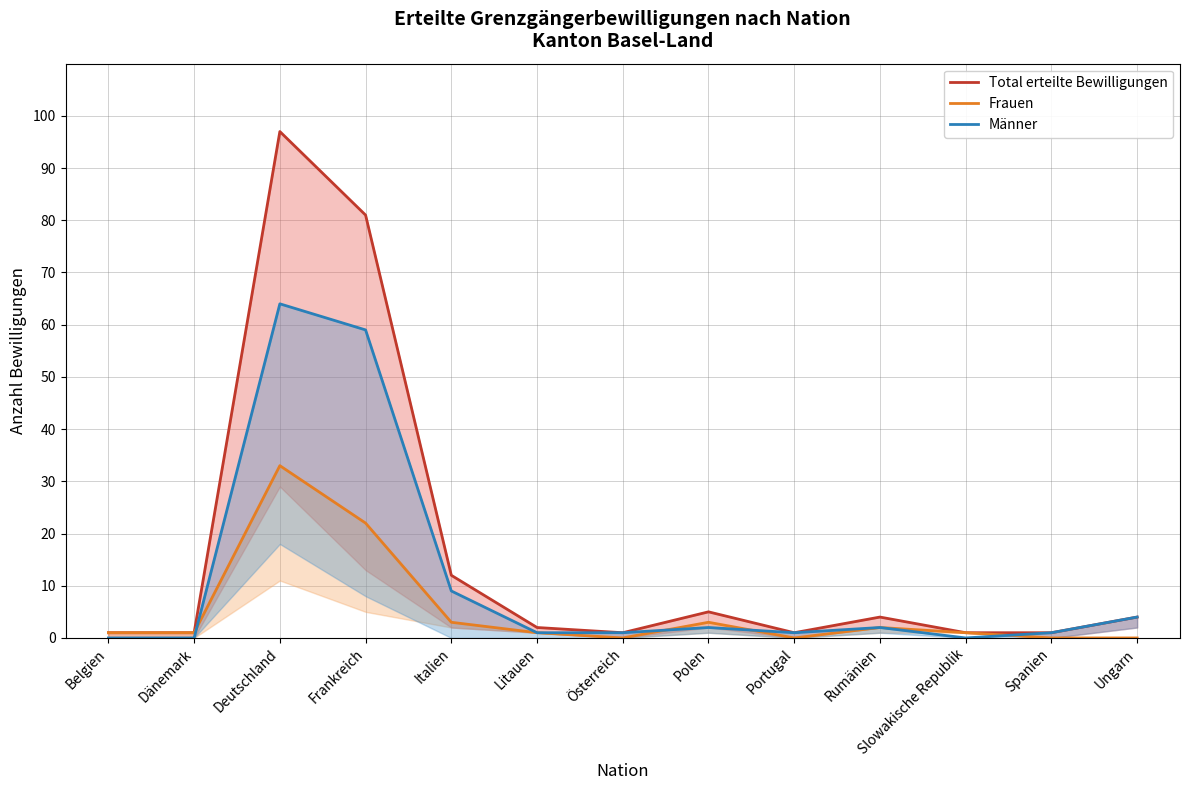

Is it true that Männer equals 1 at Litauen?

True